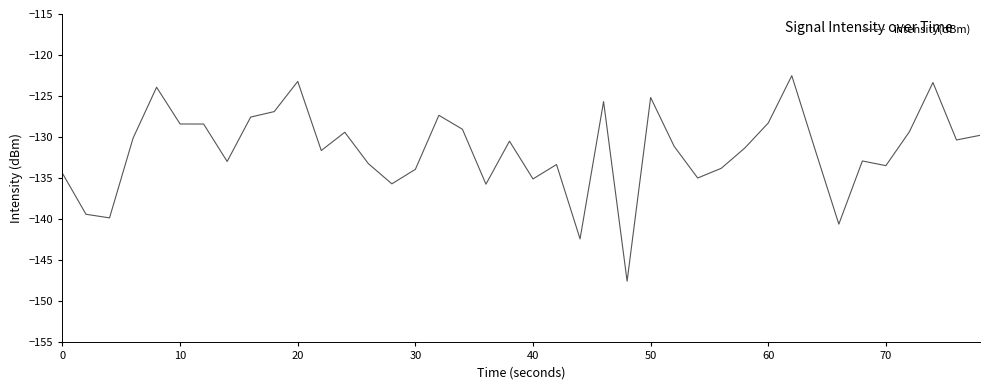

What is the maximum value shown in the chart?

-122.5